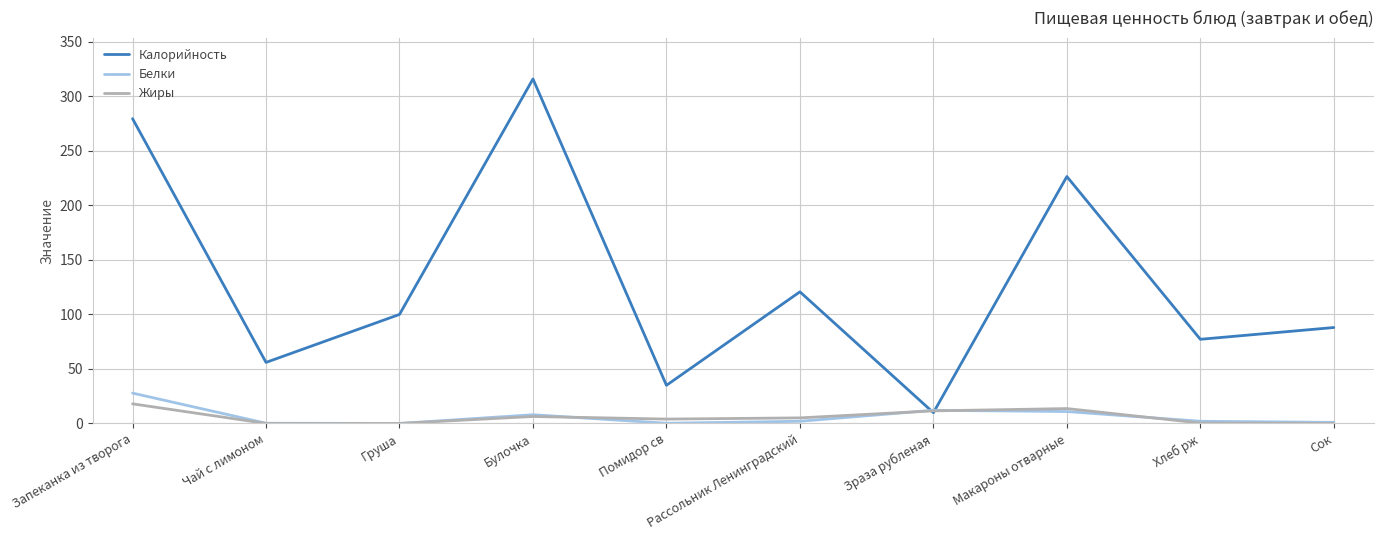

What is the highest value of the Калорийность series?

316.0